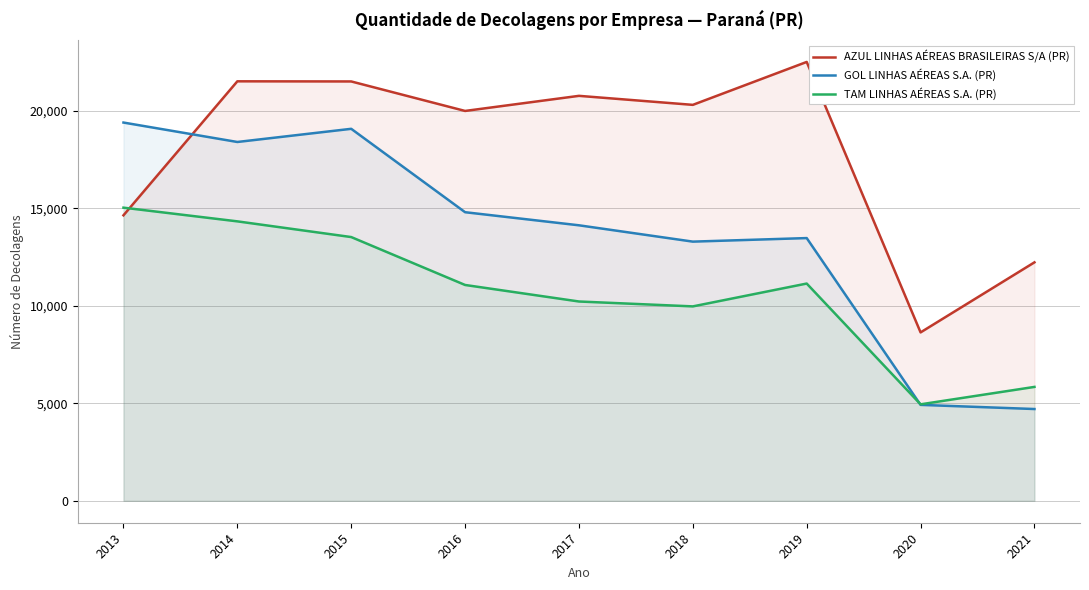

True or false: TAM LINHAS AÉREAS S.A. (PR) has more than 1 points higher than both neighbors.

False